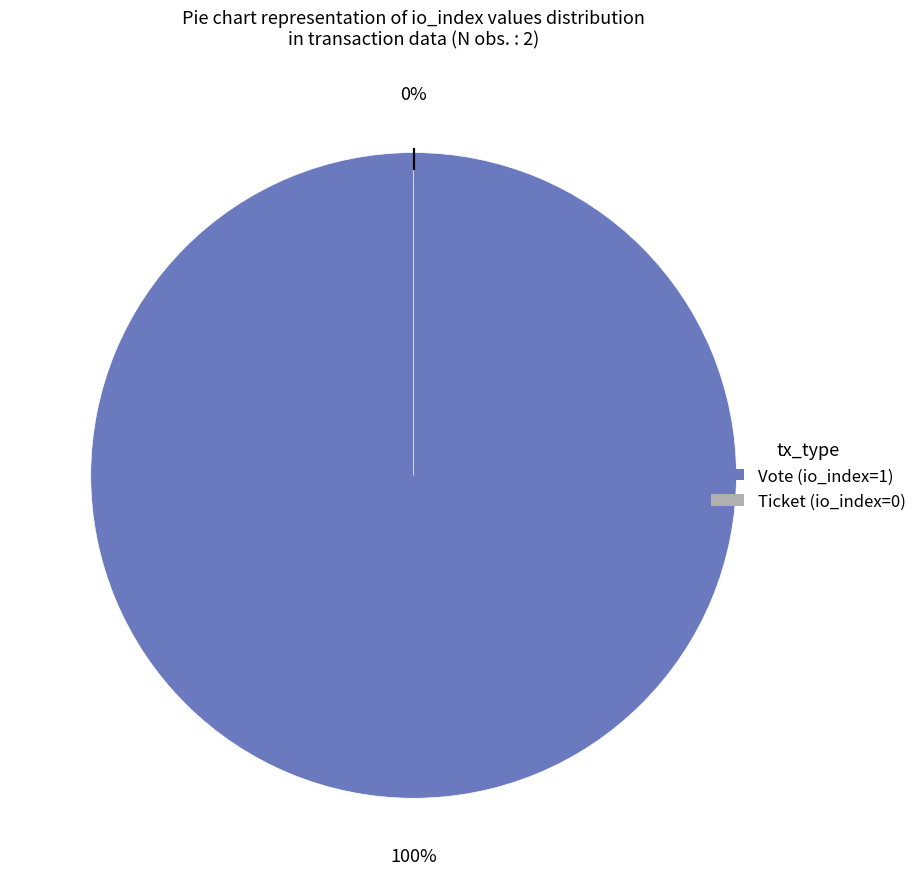

What is the majority slice?

Vote